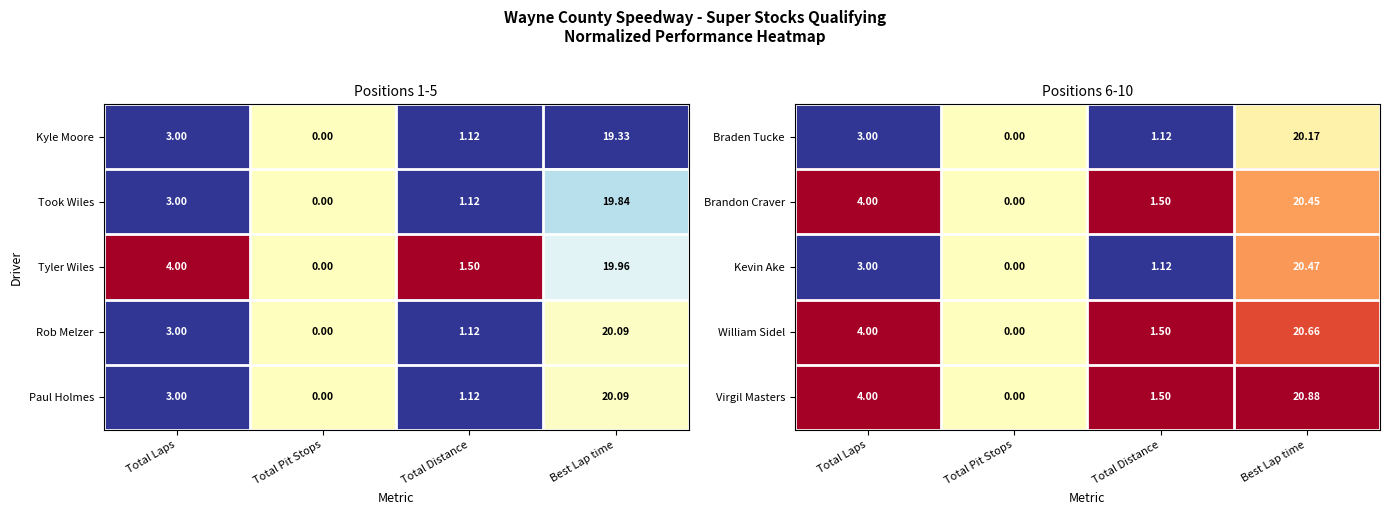

Where is Virgil Masters nearest to the value 10?

Total Laps